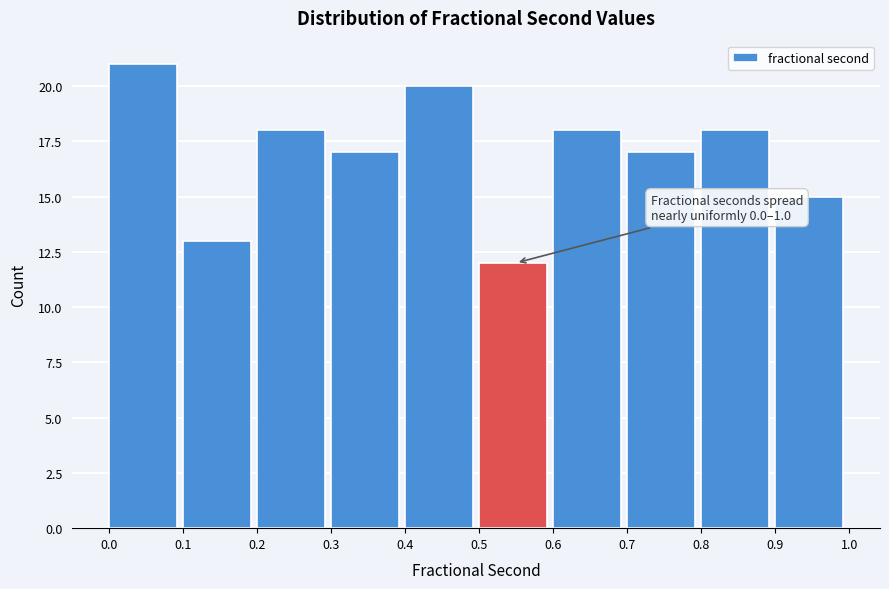

Which range on the x-axis has the tallest bar?

0.0 to 0.1